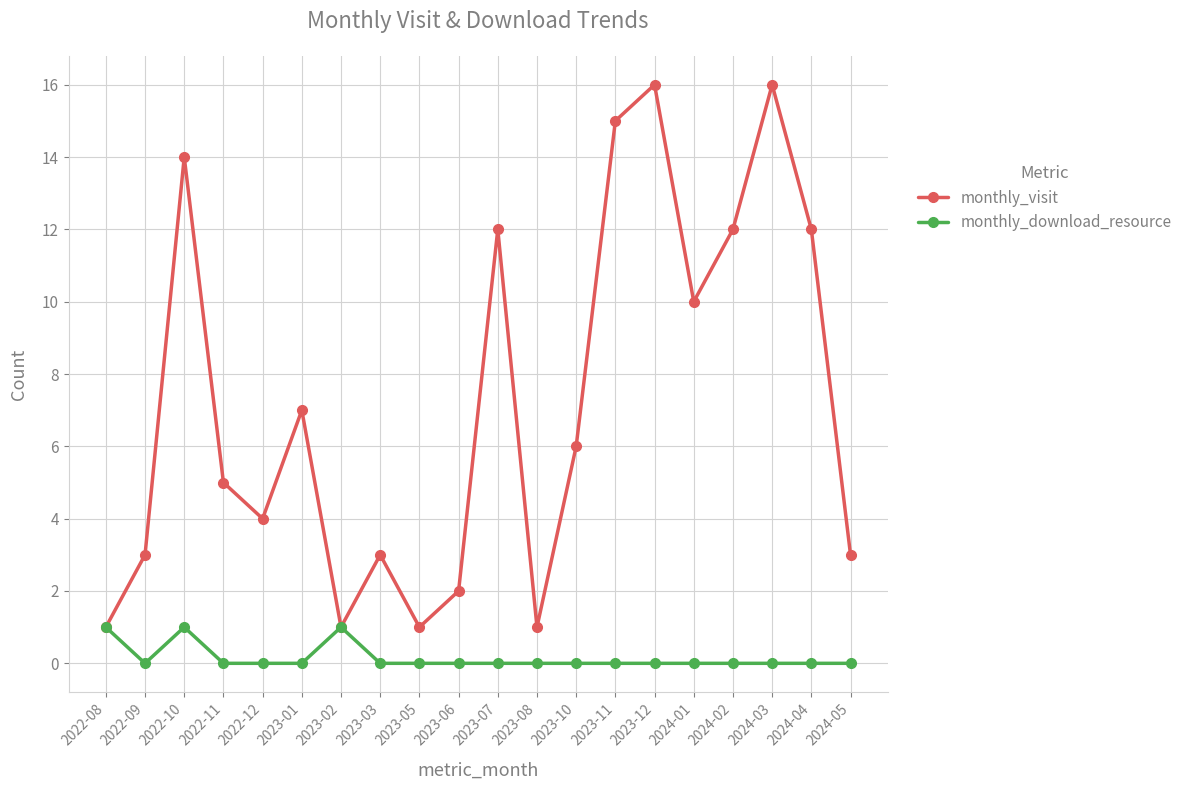

Where is monthly_visit nearest to the value 8?

2023-01